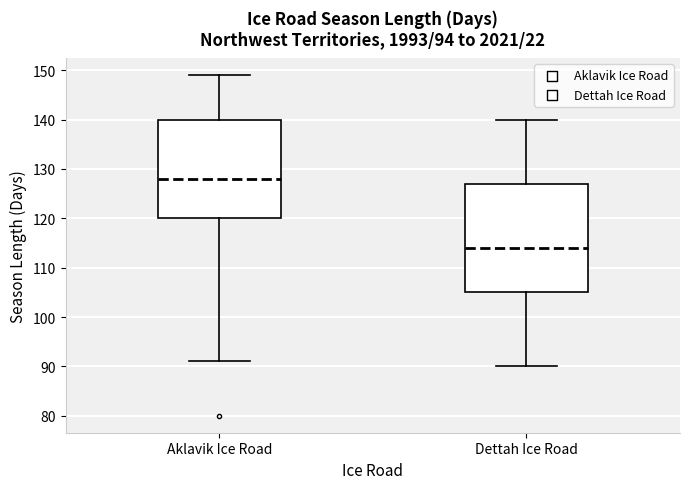

Which box is the tallest, from its lower edge to its upper edge?

Dettah Ice Road